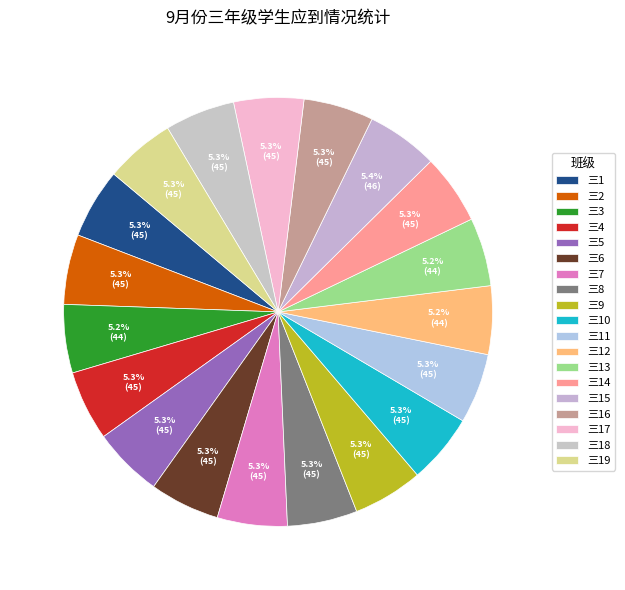

To the nearest percent, what percentage of the pie is 三2?

5%